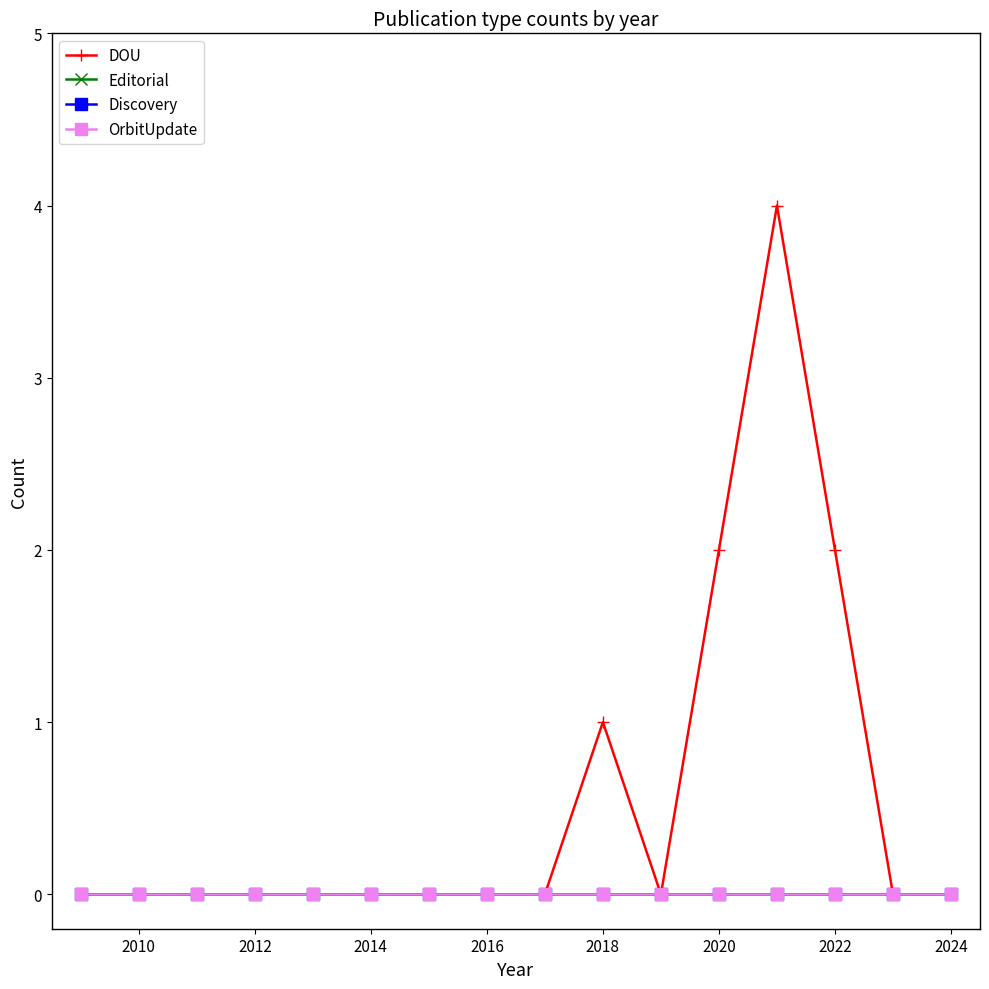

Is this an area chart (filled region under the line)?

No